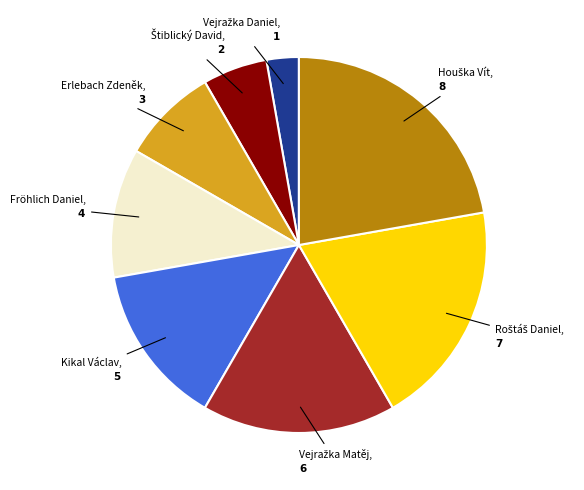

The Kikal Václav slice represents 14% of the pie. True or false?

True